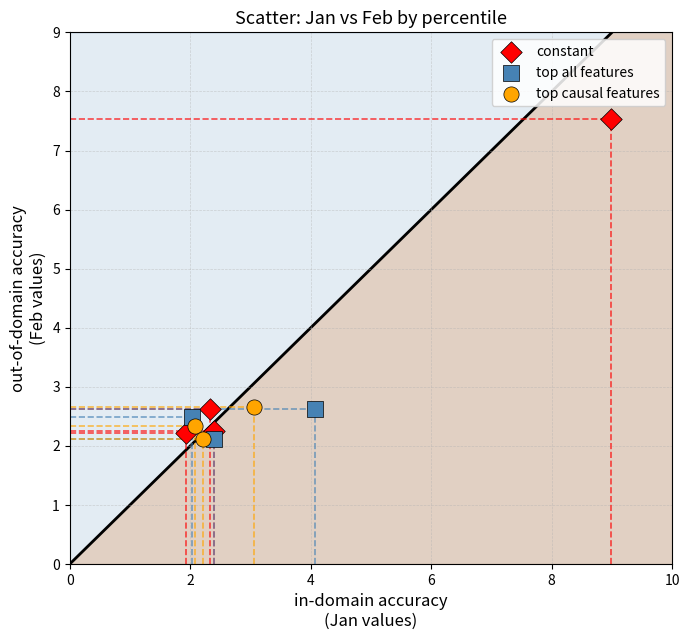

Which series has the largest Y range (max minus min)?

constant